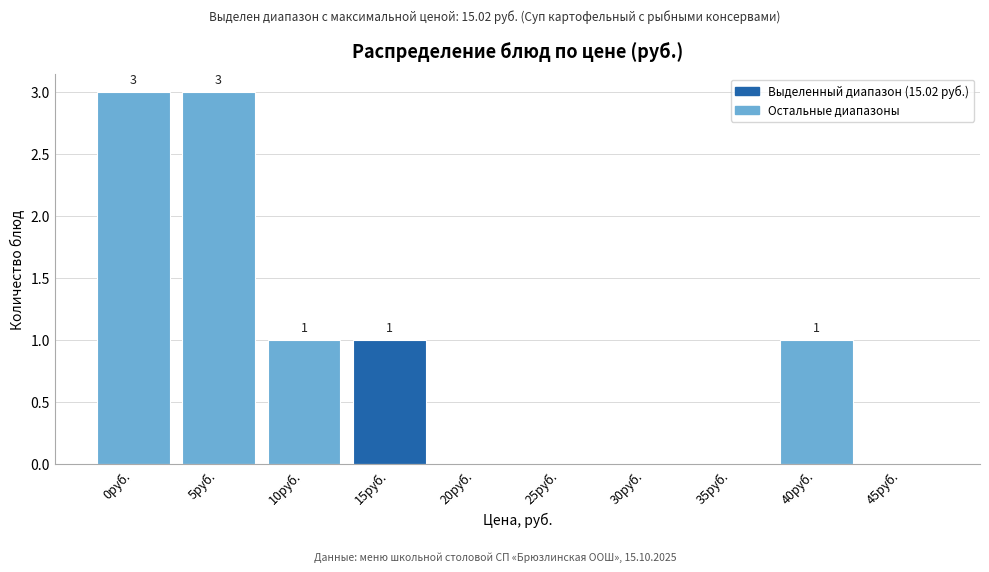

Reading right to left, list all the values displayed in this chart.

45руб.=0	40руб.=1	35руб.=0	30руб.=0	25руб.=0	20руб.=0	15руб.=1	10руб.=1	5руб.=3	0руб.=3